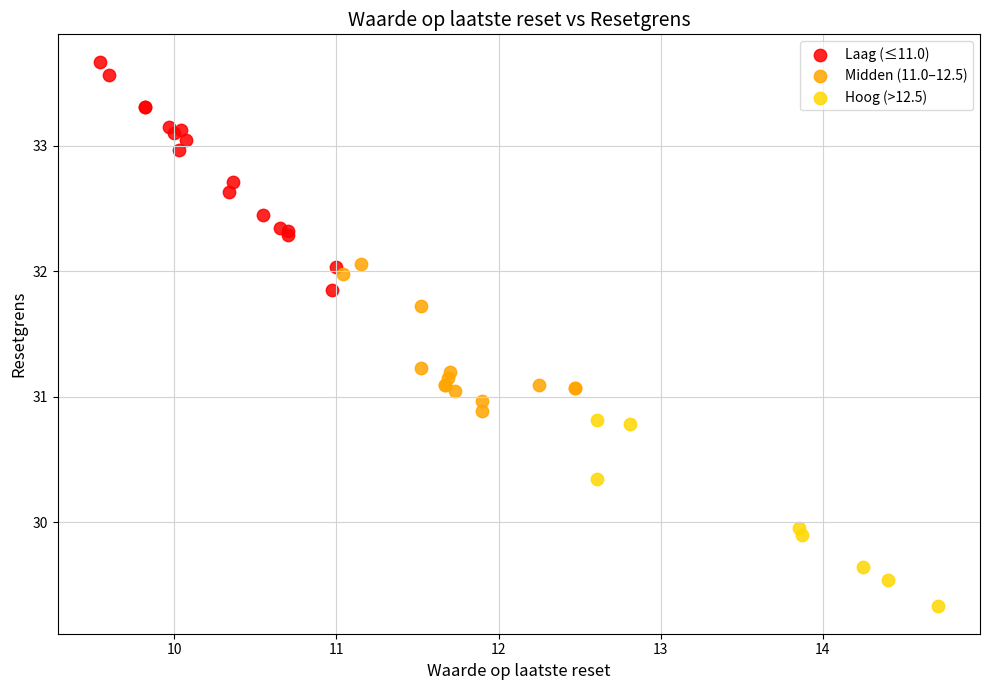

Which series reaches the maximum Y coordinate?

Laag (≤11.0)